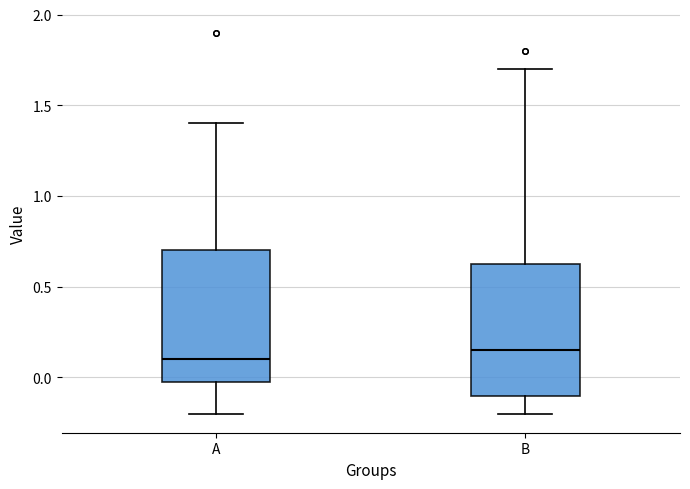

Which box has the highest median line?

B